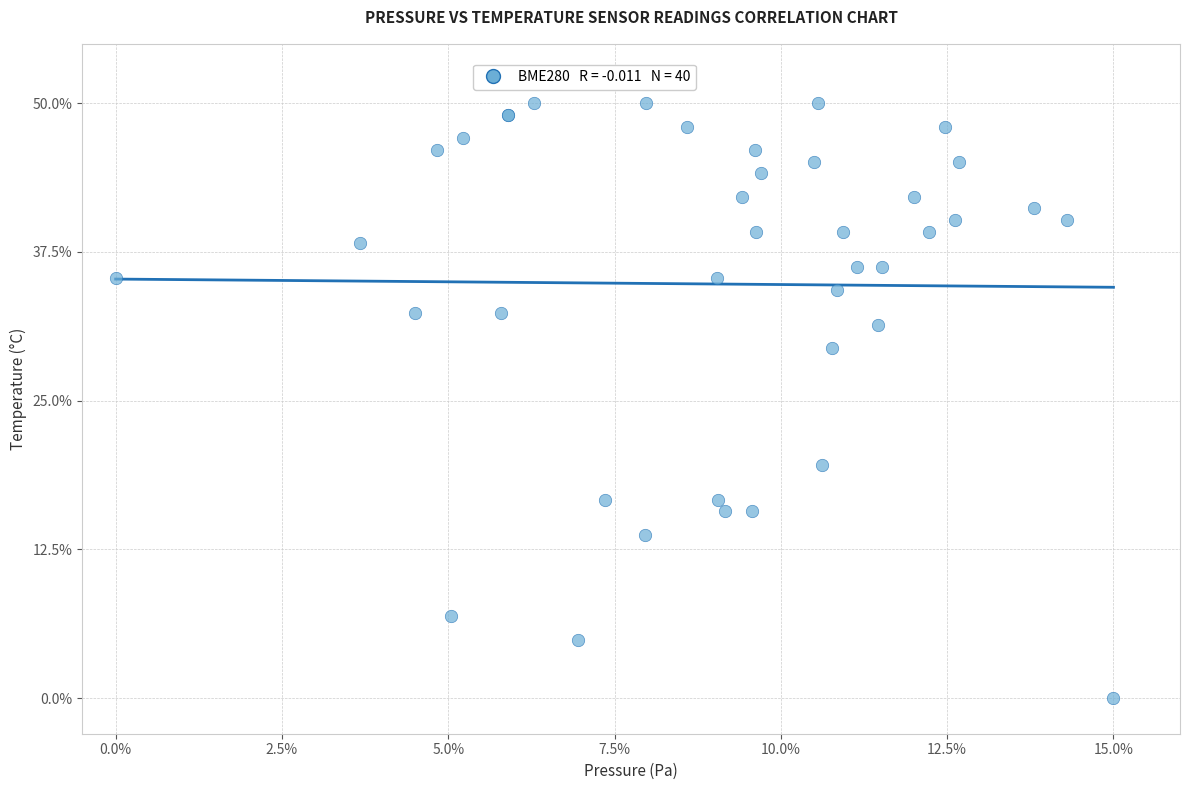

What Y value in the scatter plot is closest to 25?

29.4